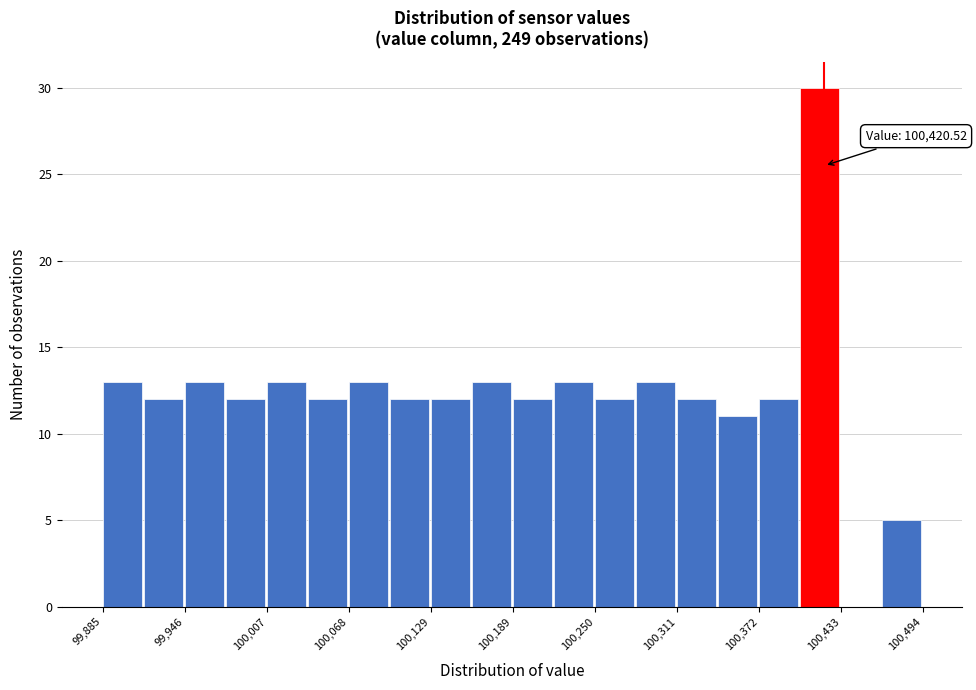

Read against the x-axis, roughly where is the centre of the tallest bar?

100420